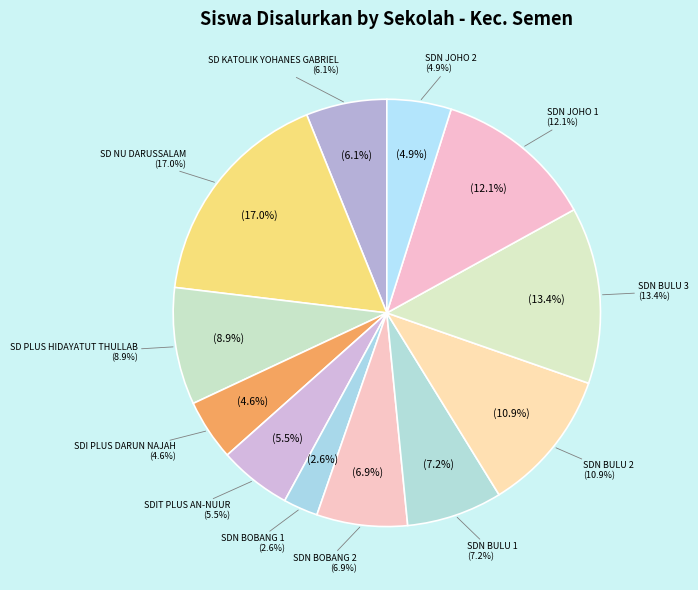

Which category has the smallest portion of the pie?

SDN BOBANG 1